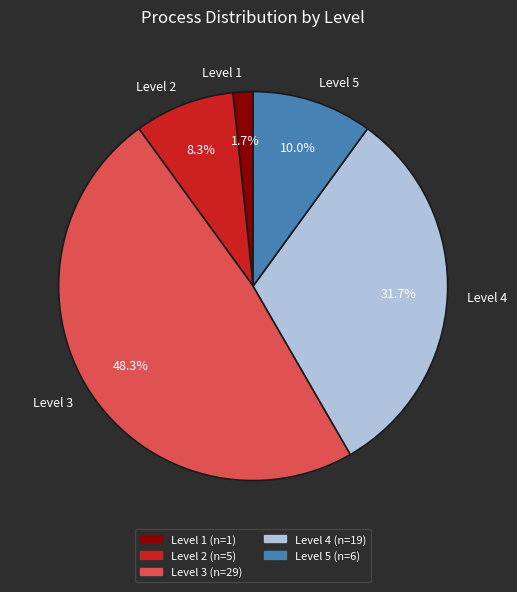

What is the ratio of the value at Level 4 to the value at Level 2?

3.8